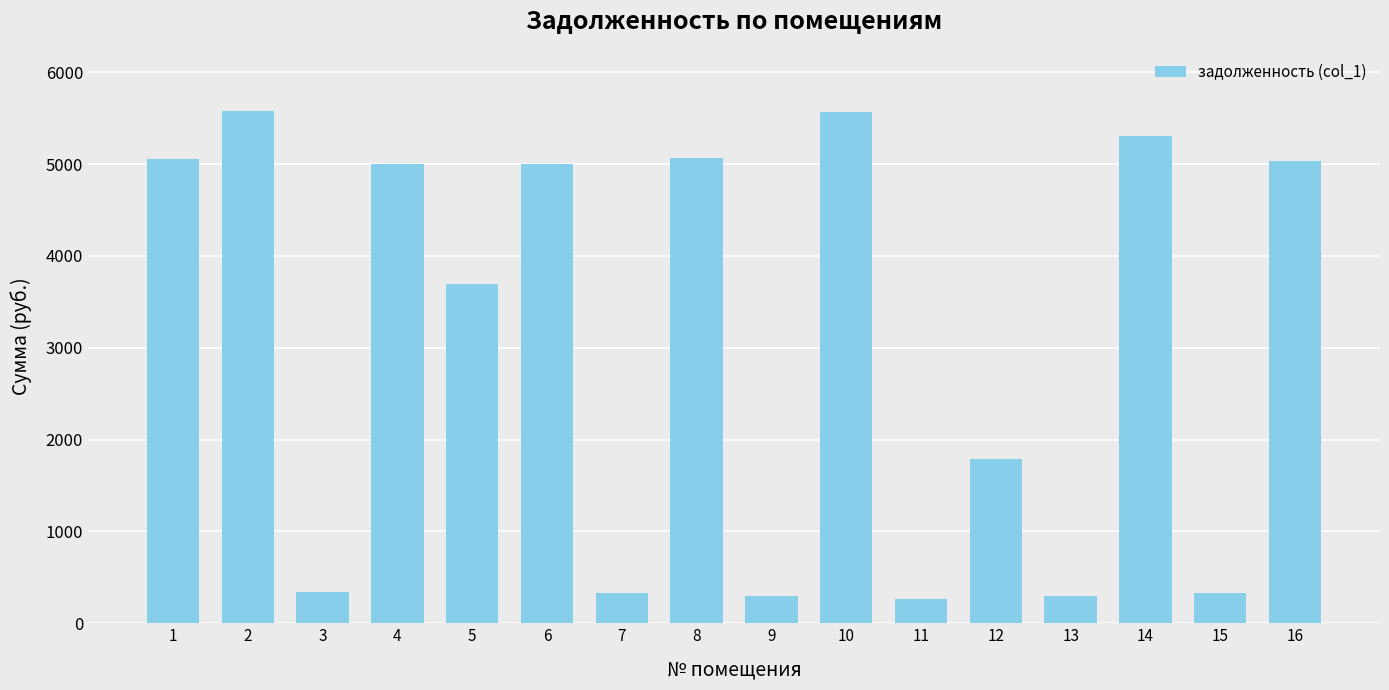

What is the value of the 16th bar from the left?

5033.7